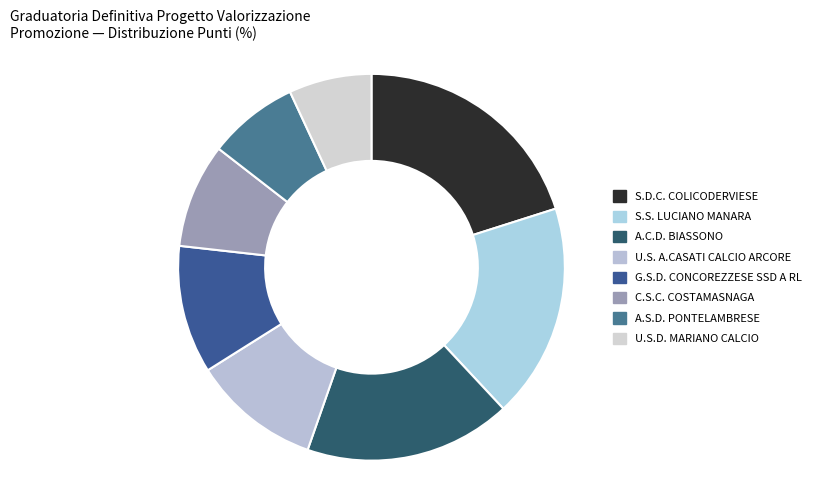

Is it true that U.S.D. MARIANO CALCIO is 7% of the pie?

True